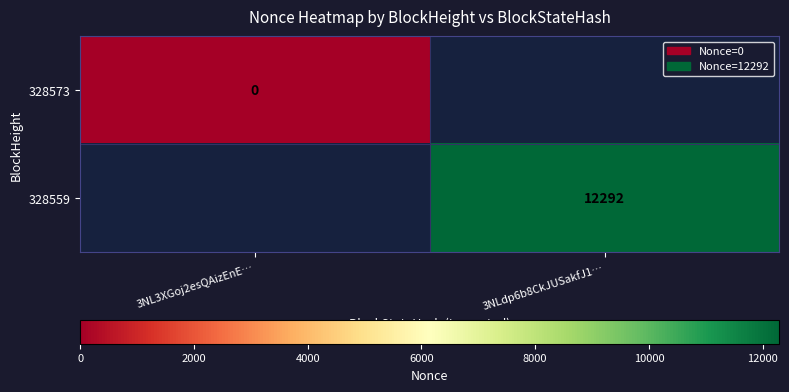

The 328559 series shows 12292 at 3NLdp6b8CkJUSakfJ1…. True or false?

True